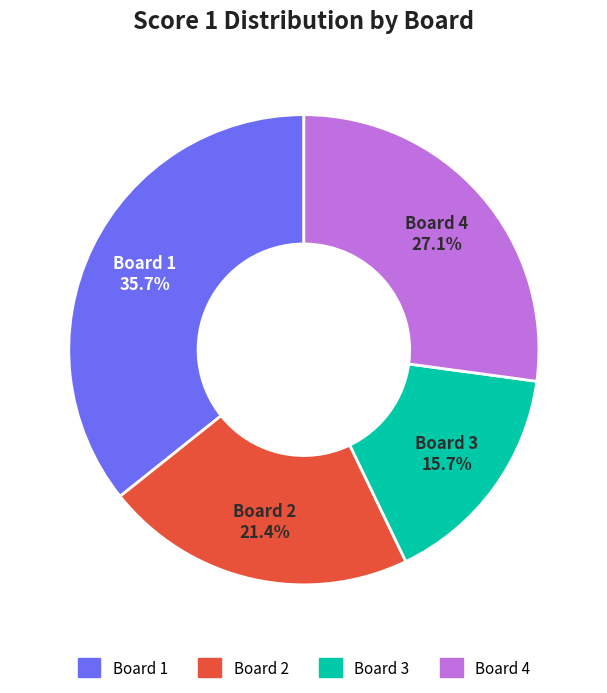

Is the sum of Board 3 and Board 2 greater than half?

No